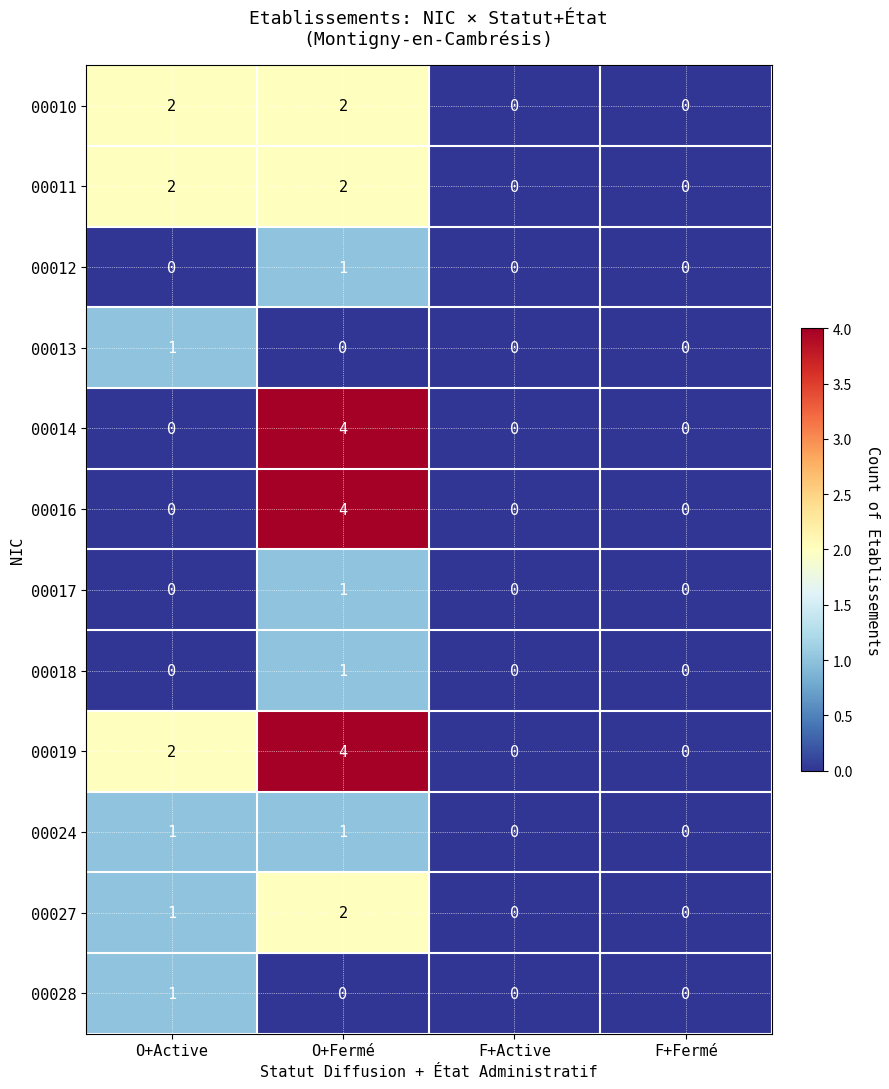

At which category does the chart reach its peak across all series?

O+Fermé